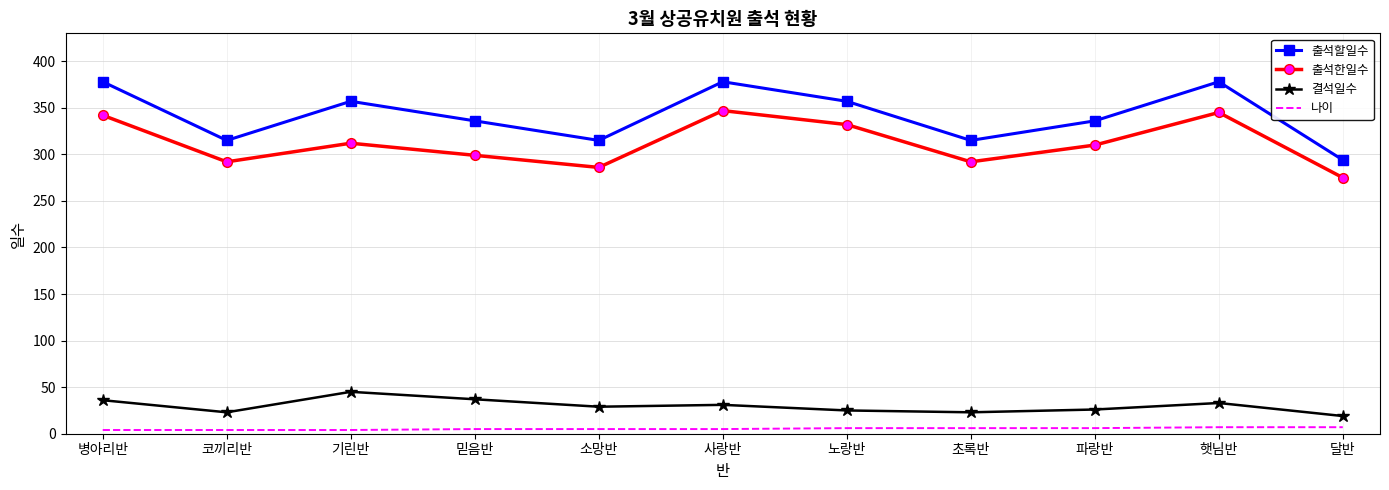

The 결석일수 series shows 62 at 믿음반. True or false?

False